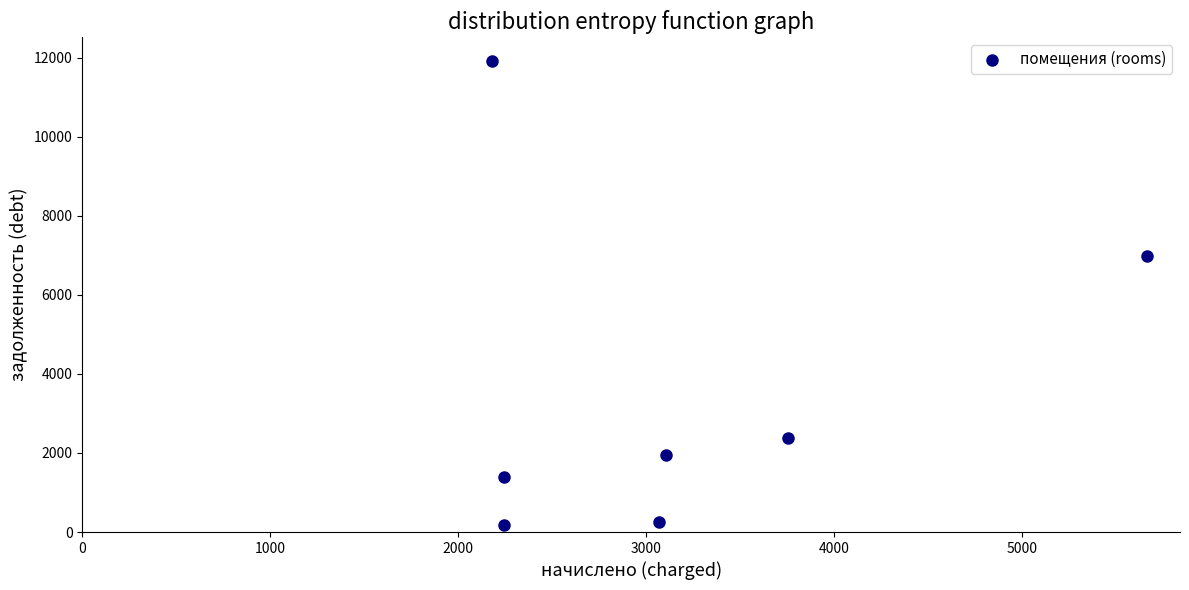

What Y value in the scatter plot is closest to 6055?

6971.8